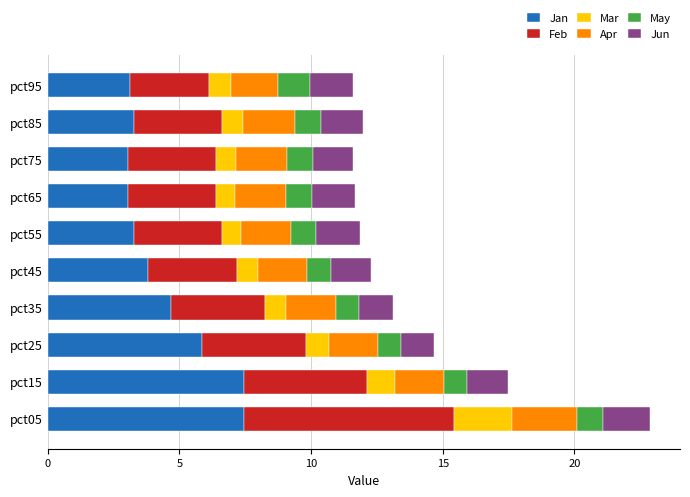

What is the highest value of the Jan series?

7.4